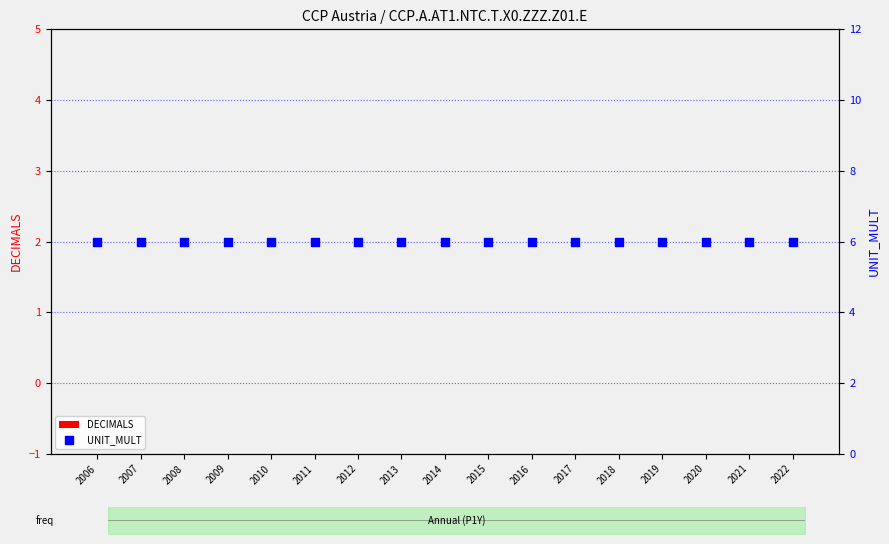

What are all the series names shown in the legend?

DECIMALS, UNIT_MULT